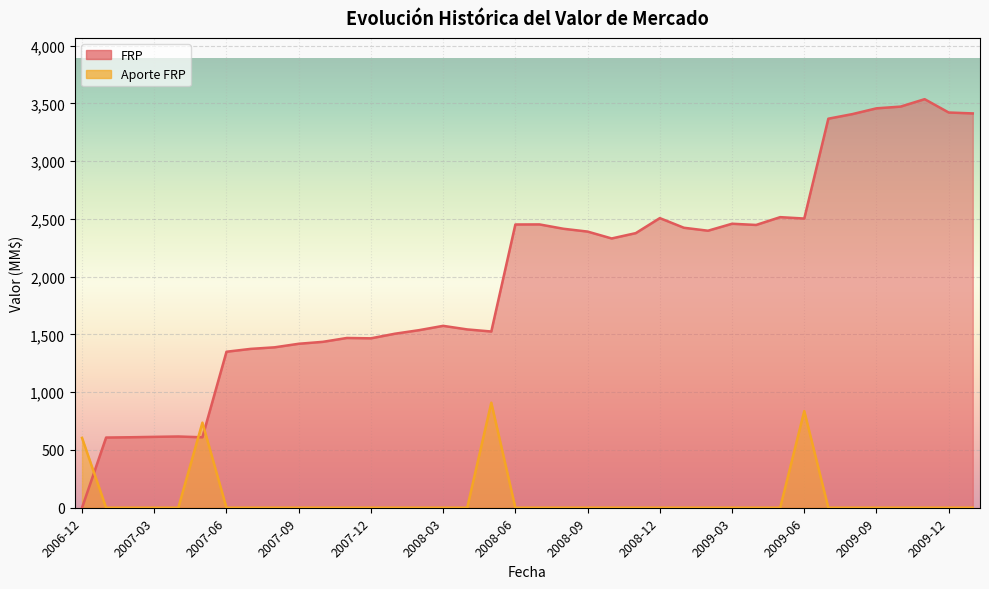

Which series has the widest spread of values?

FRP